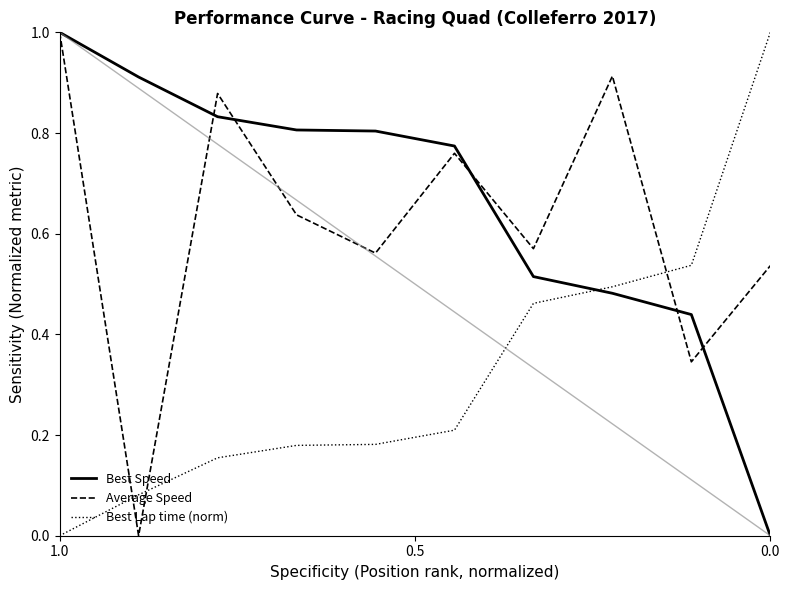

Does the chart have visible grid lines?

No